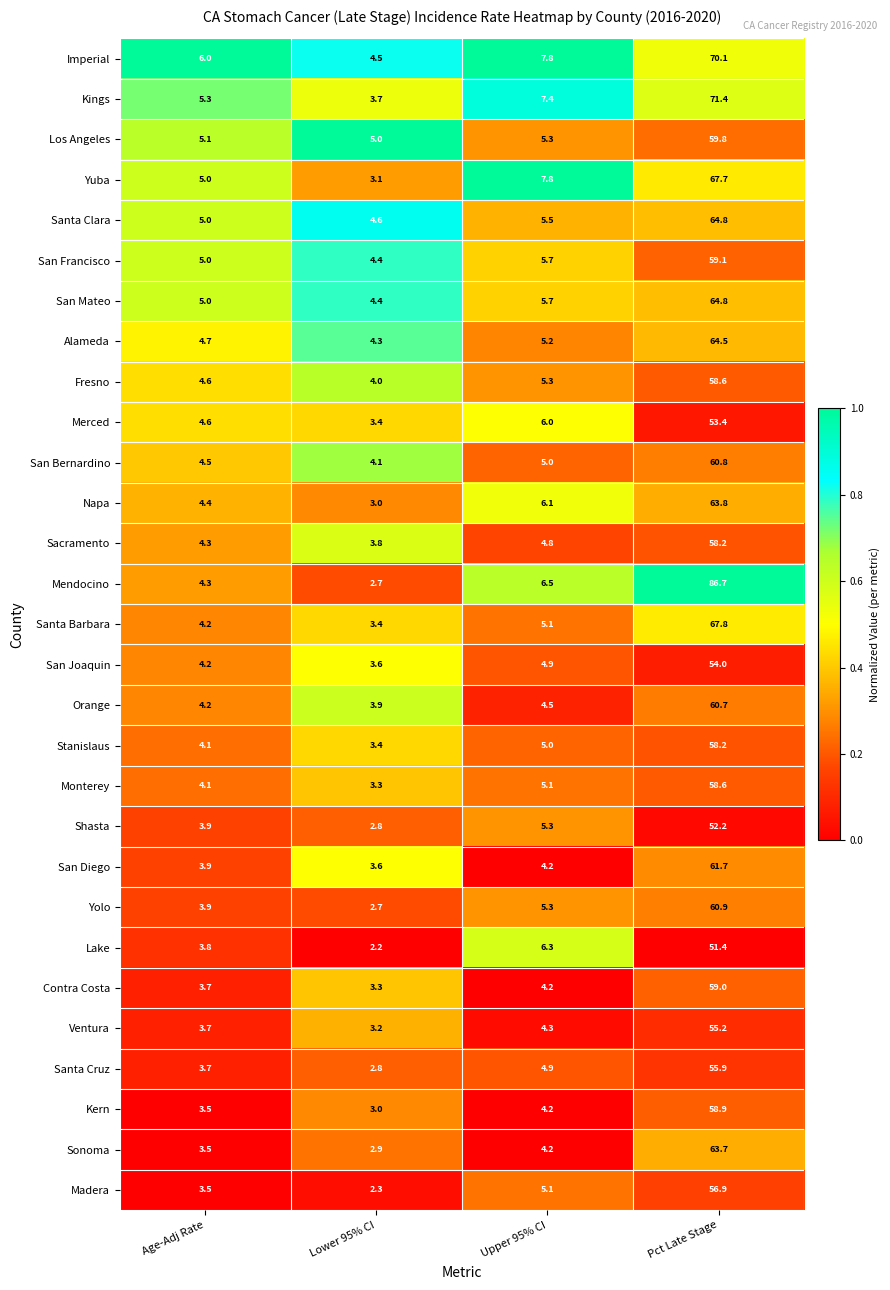

What is the total value across all series at Pct Late Stage?

1778.8